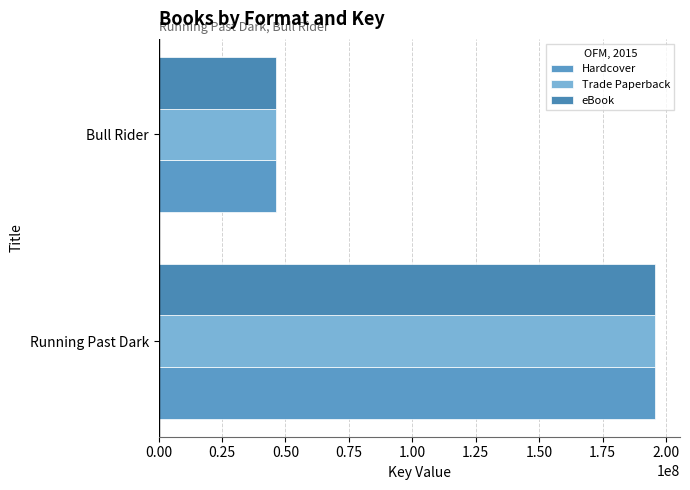

Count the Trade Paperback values in the range 46477589 to 195731378.

2